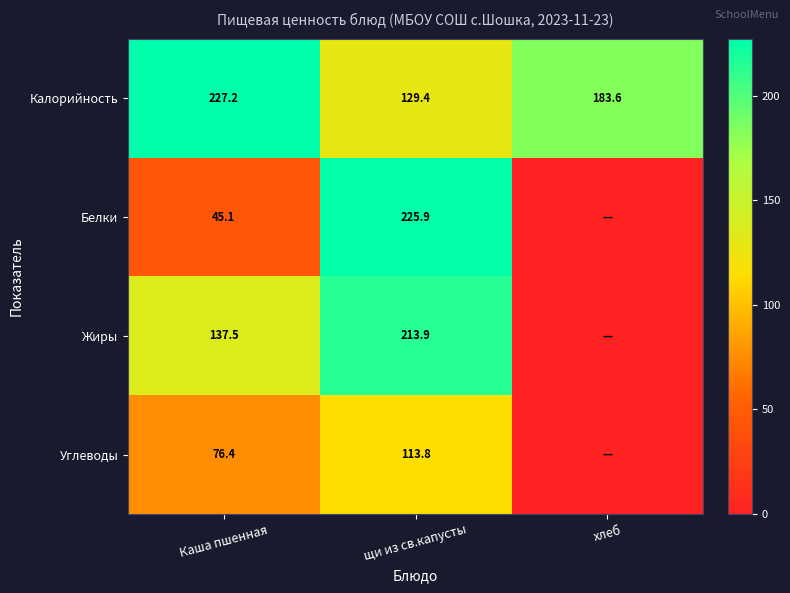

What is the total value across all series at Каша пшенная?

486.2